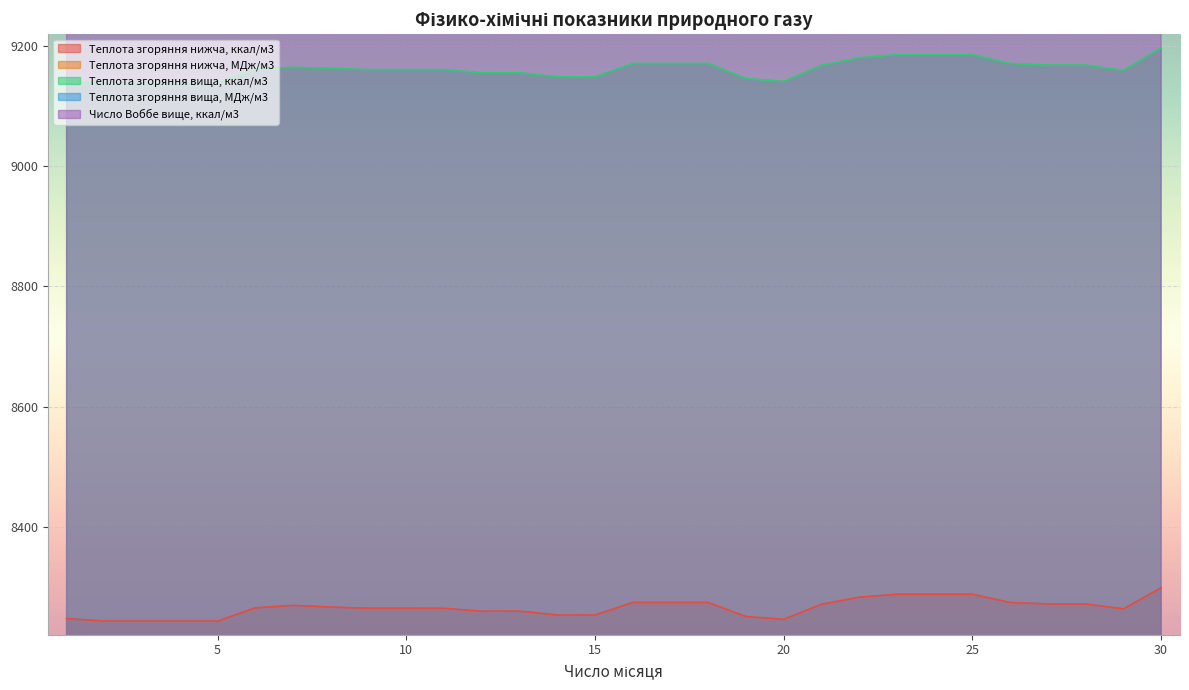

Is the value of Теплота згоряння вища, МДж/м3 at 3 greater than the value of Теплота згоряння вища, ккал/м3 at 5?

No